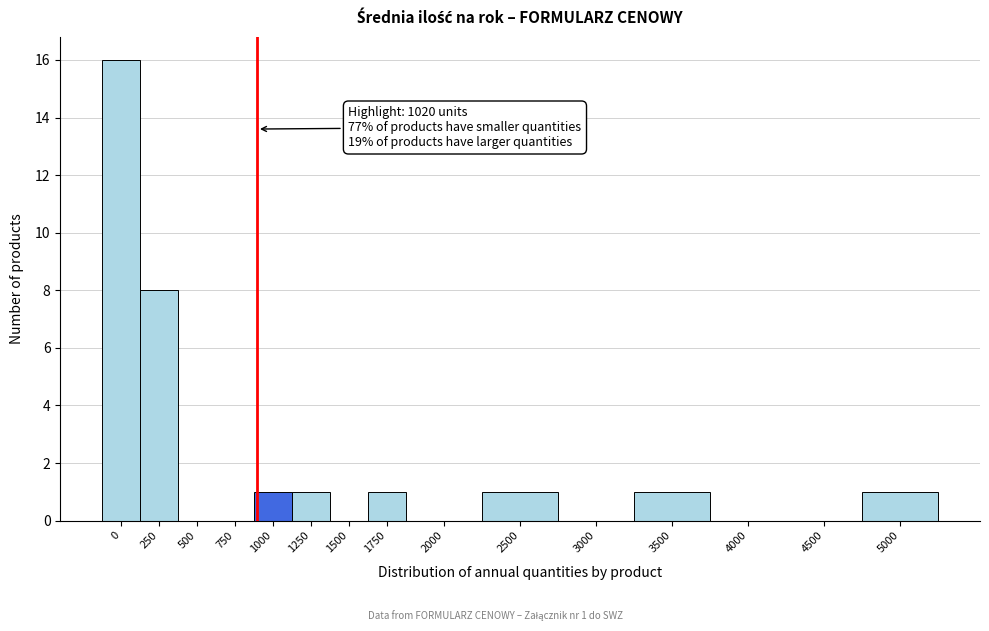

Reading left to right, transcribe all the data shown in this chart.

0=16	250=8	500=0	750=0	1000=1	1250=1	1500=0	1750=1	2000=0	2500=1	3000=0	3500=1	4000=0	4500=0	5000=1